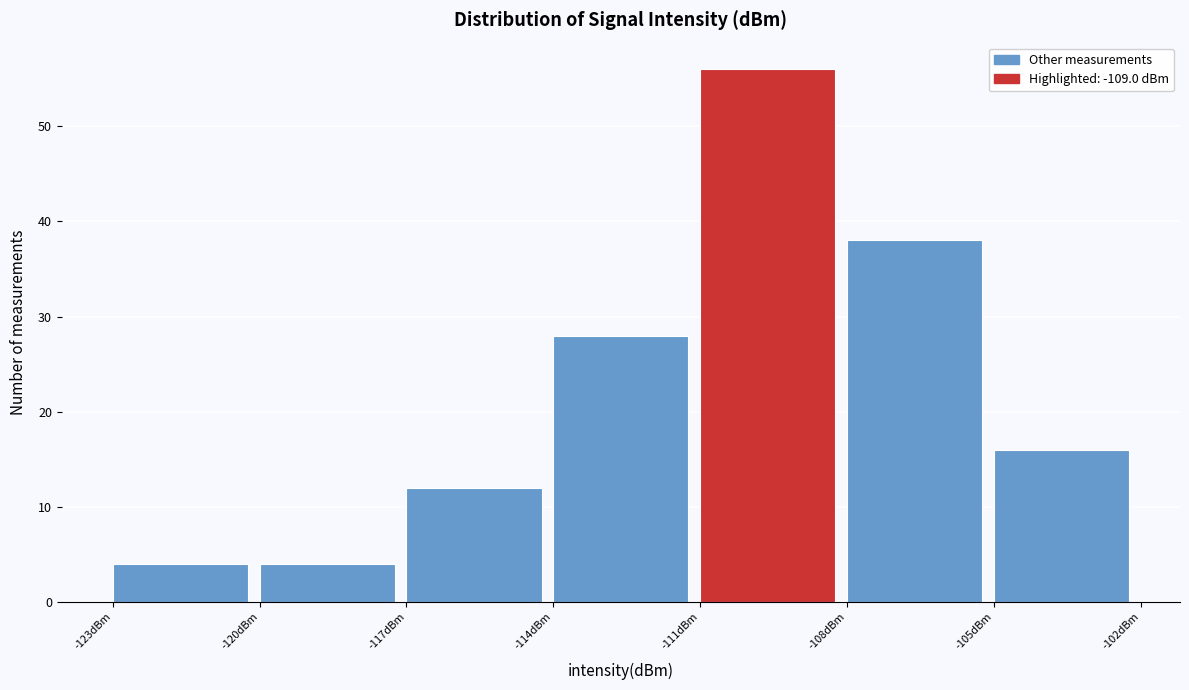

Over which range of the x-axis is the bar tallest?

-111 to -108